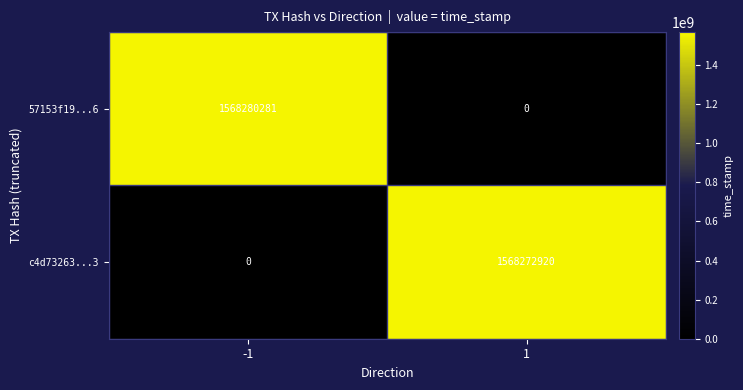

The c4d73263...3 series shows 1568272920 at 1. True or false?

True